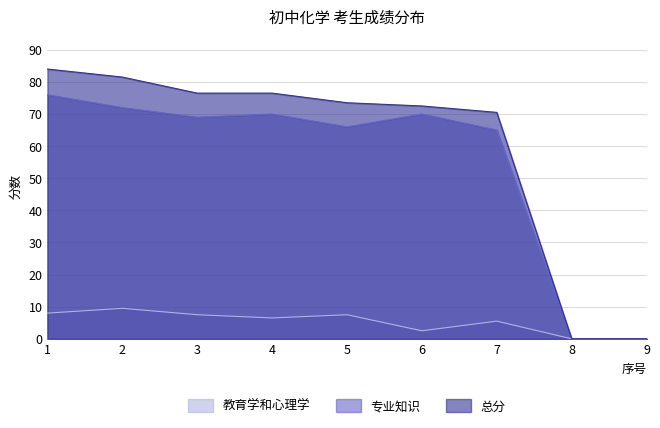

At which category does 专业知识 reach its first local valley?

3